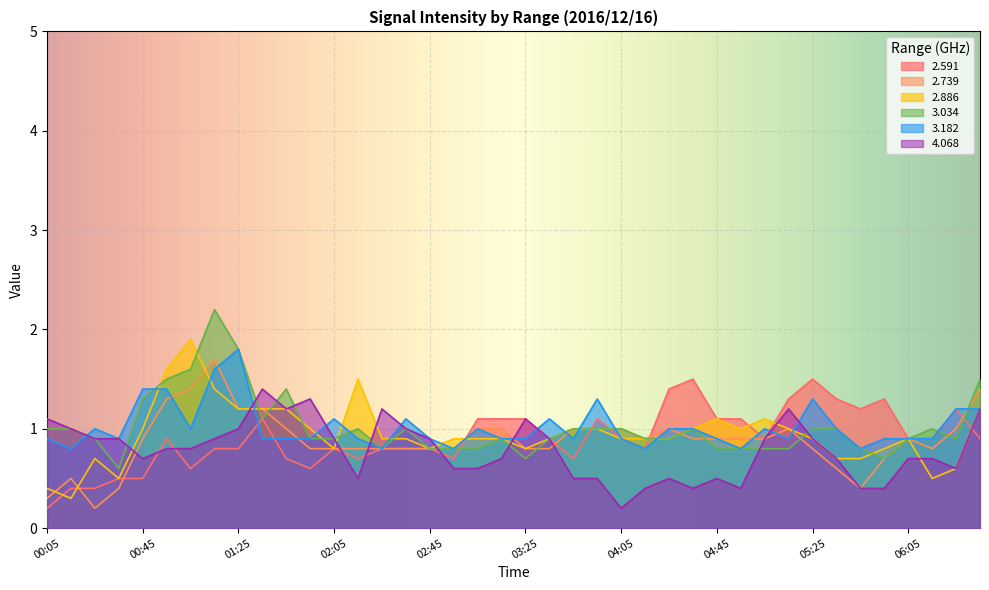

Does the chart display data point markers on the line(s)?

No